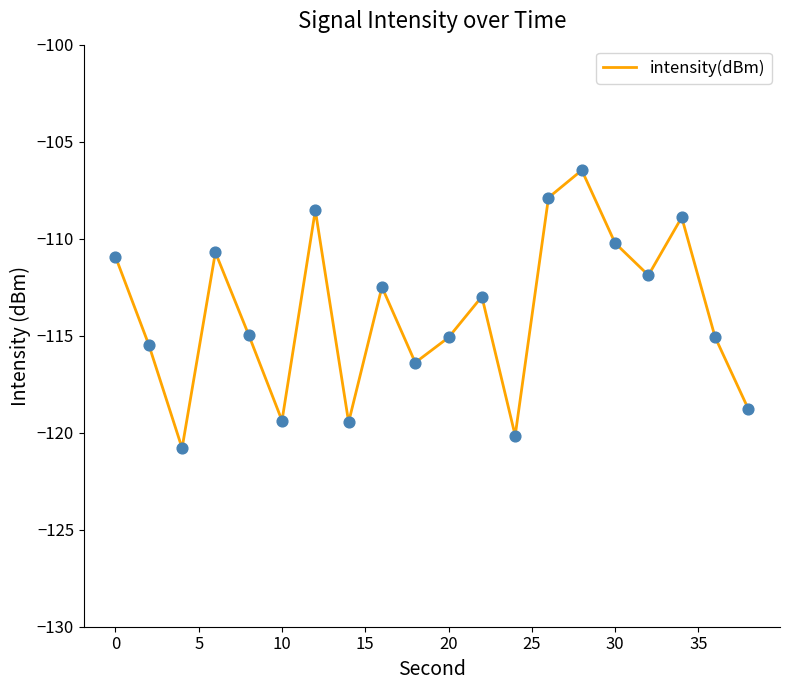

What is the difference between the maximum and minimum values?

14.3